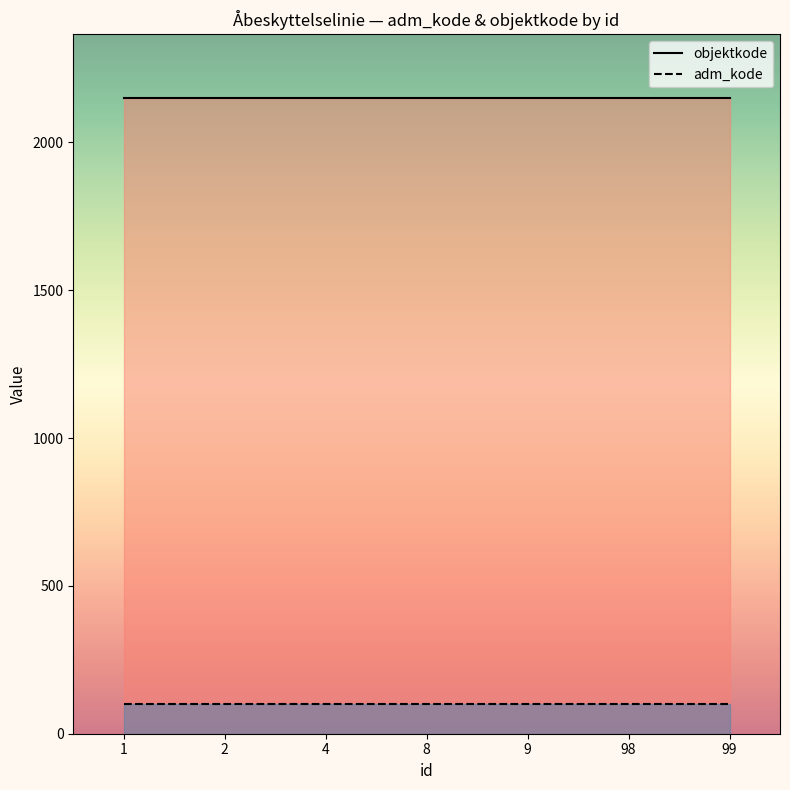

The adm_kode series shows 37 at 9. True or false?

False